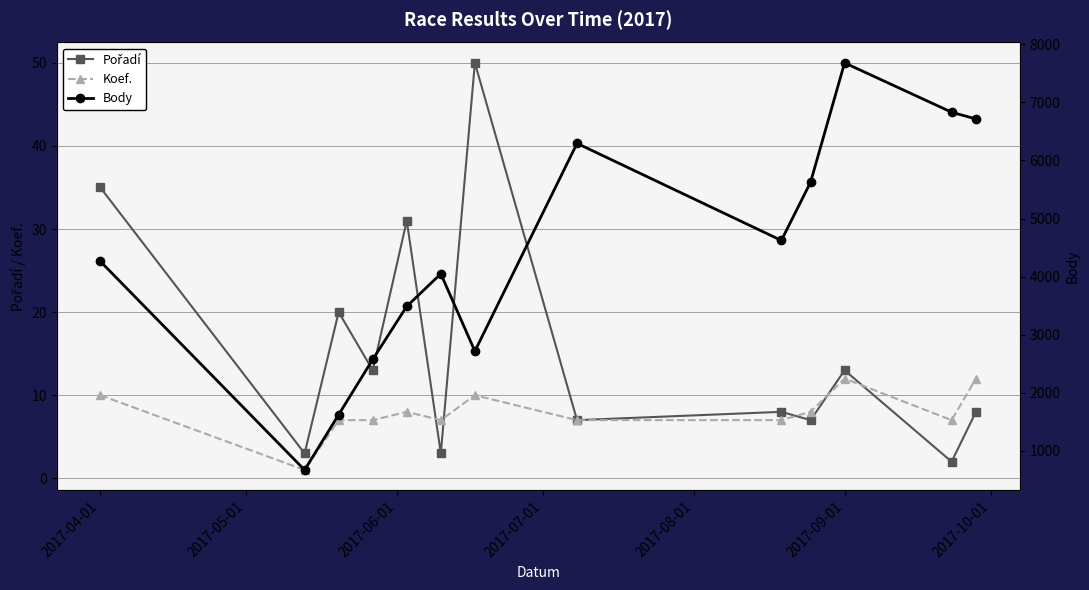

The value of Pořadí at 11 is 3. True or false?

False